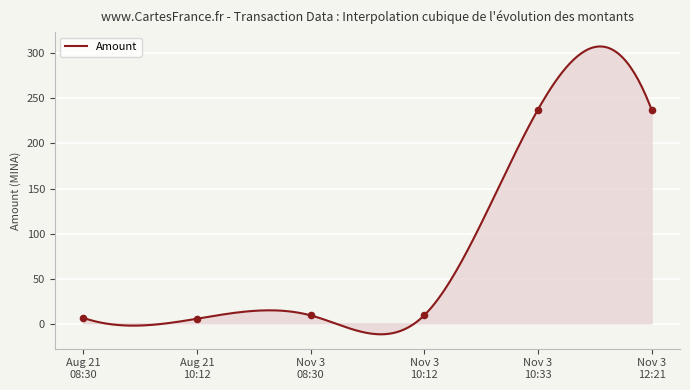

Between Aug 21 08:30 and Aug 21 10:12, which is larger?

Aug 21 08:30